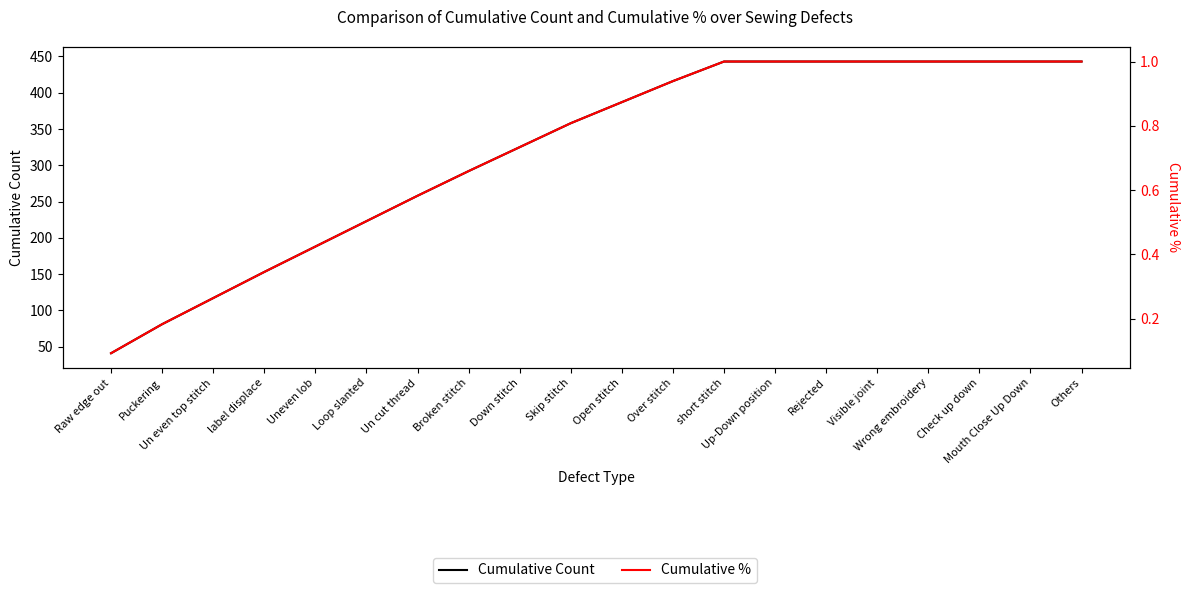

How many categories are shown in the chart?

20